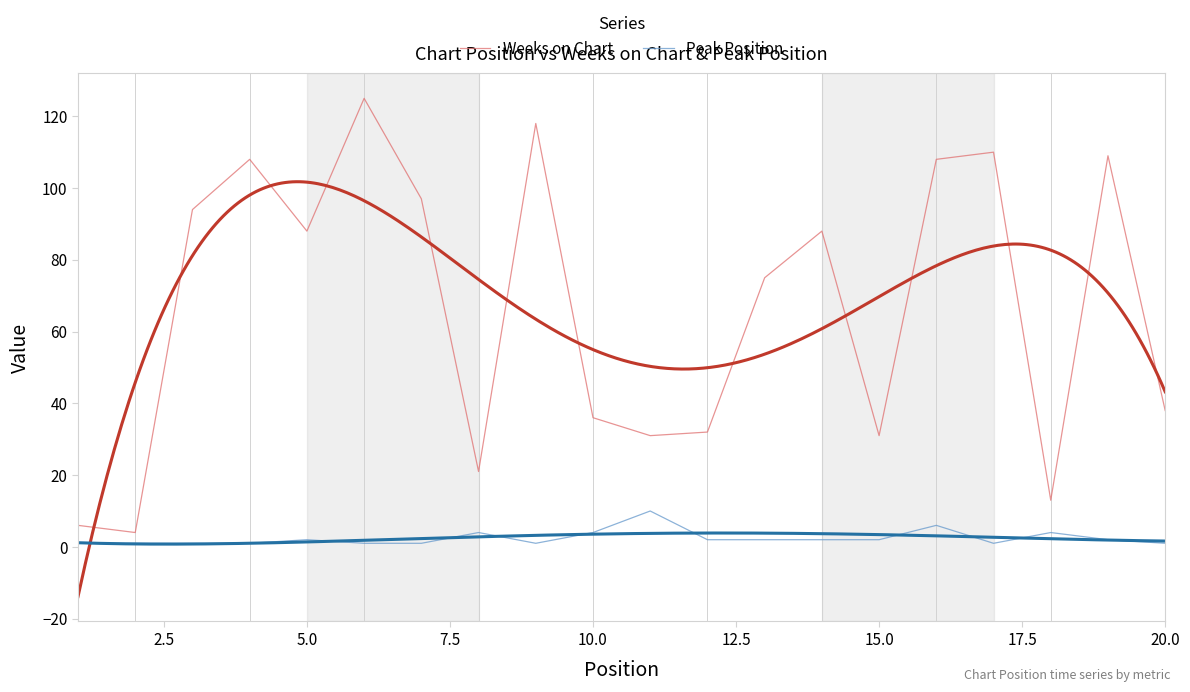

What is the maximum value shown in the chart?

125